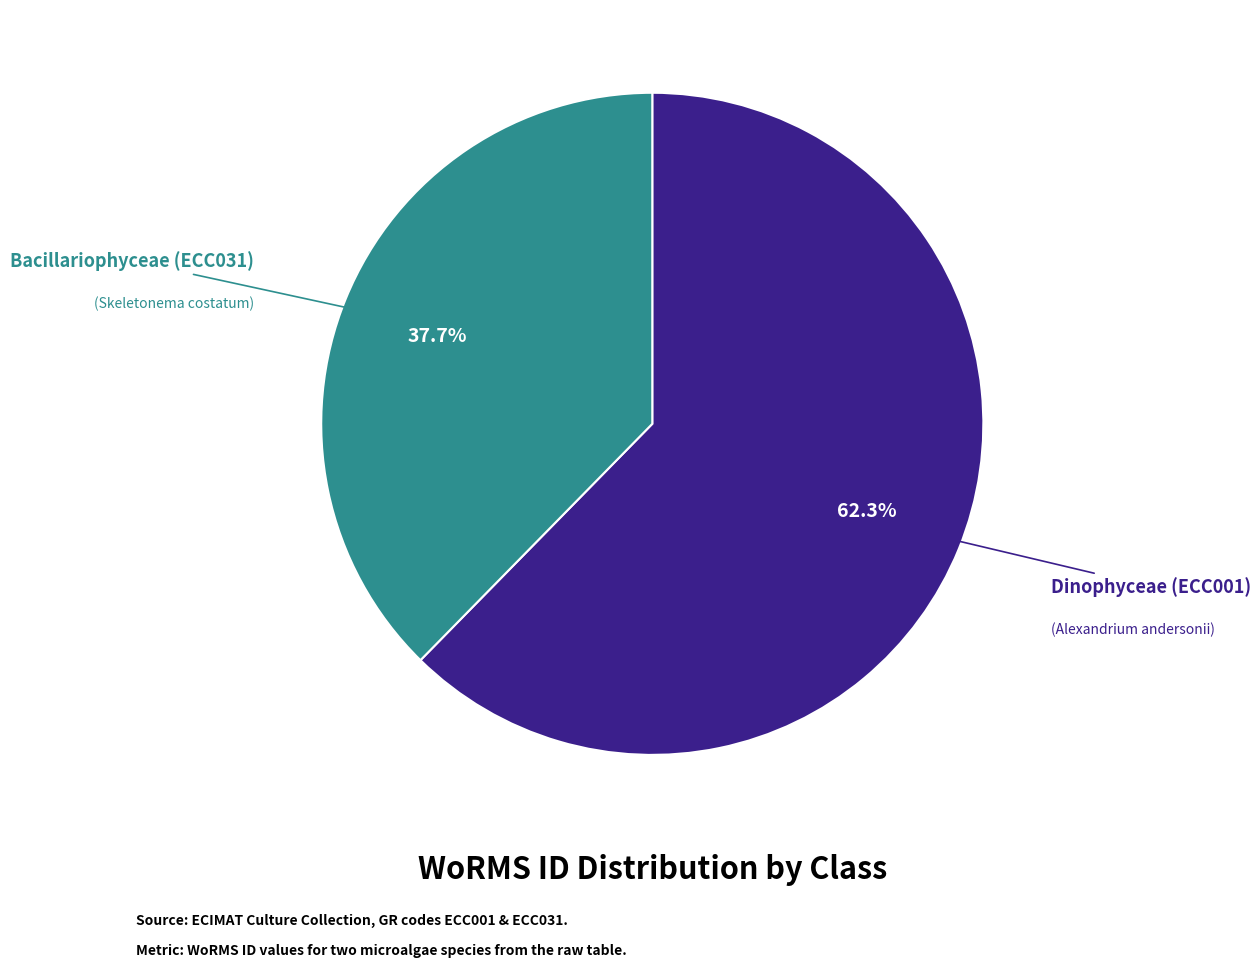

How many slices are in this pie chart?

2